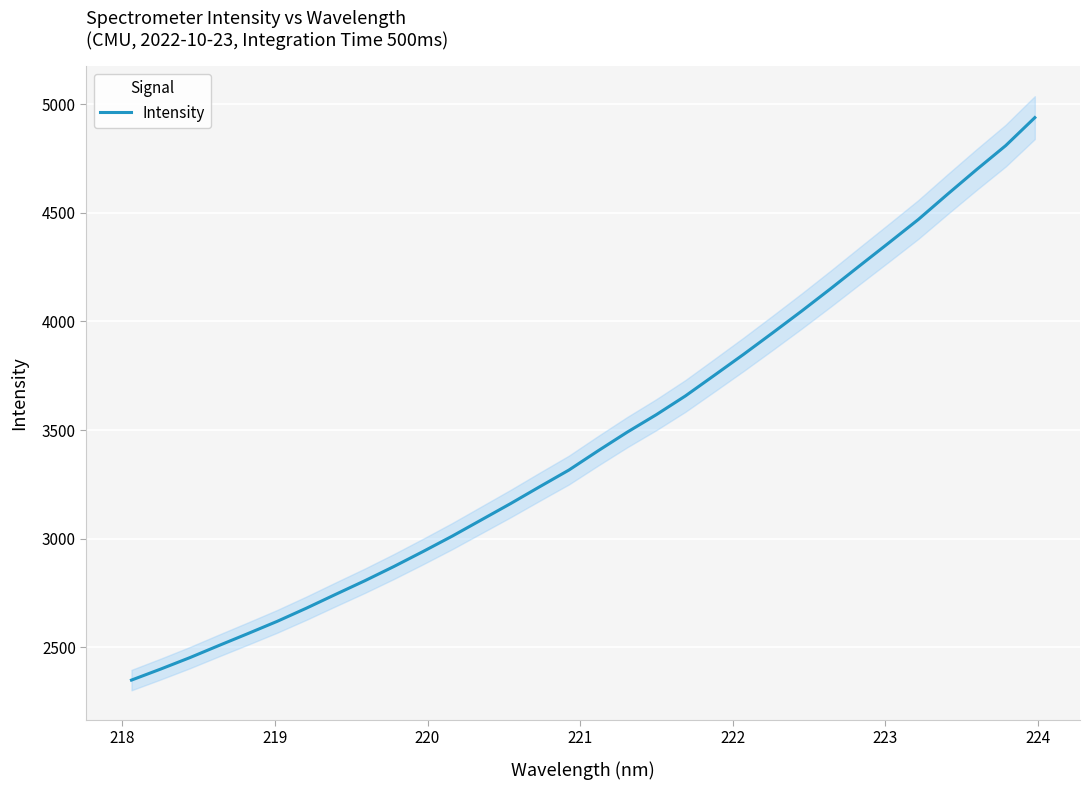

What is the lowest value of the Intensity series?

2349.4